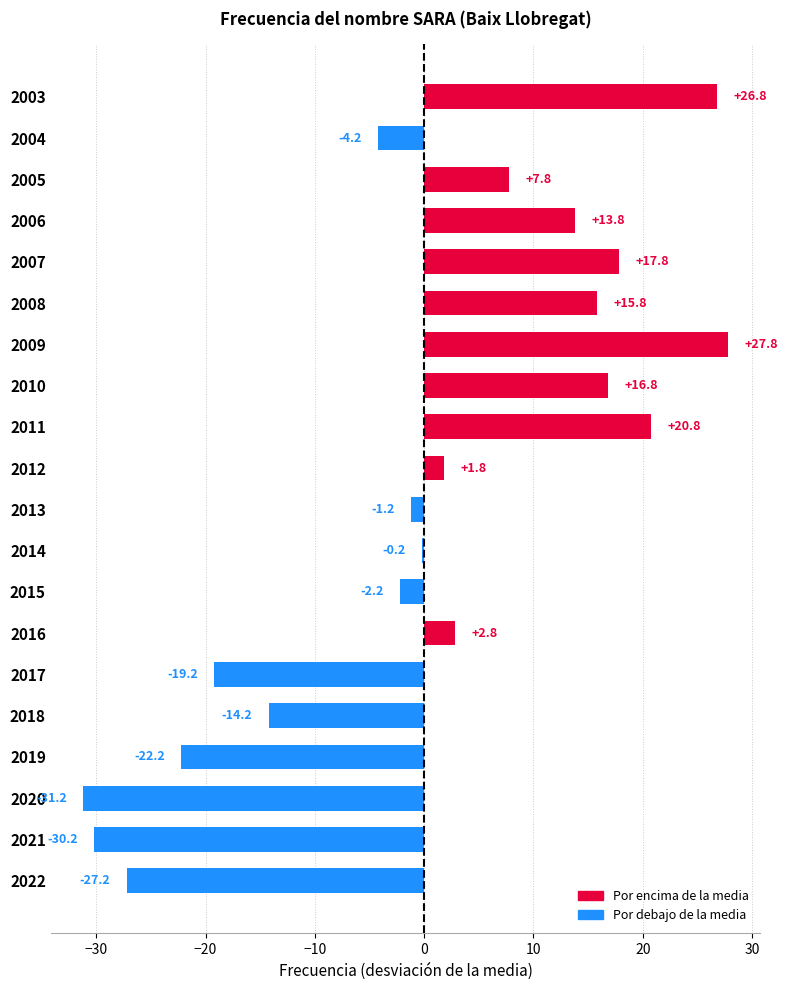

Rank the categories by value from lowest to highest.

2020, 2021, 2022, 2019, 2017, 2018, 2004, 2015, 2013, 2014, 2012, 2016, 2005, 2006, 2008, 2010, 2007, 2011, 2003, 2009